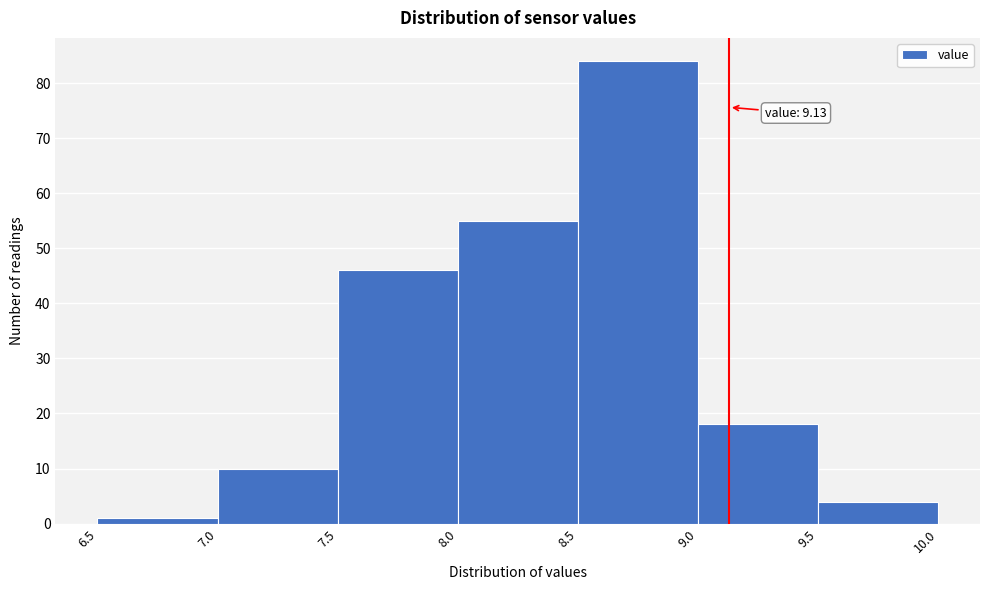

Over which range of the x-axis is the bar tallest?

8.5 to 9.0